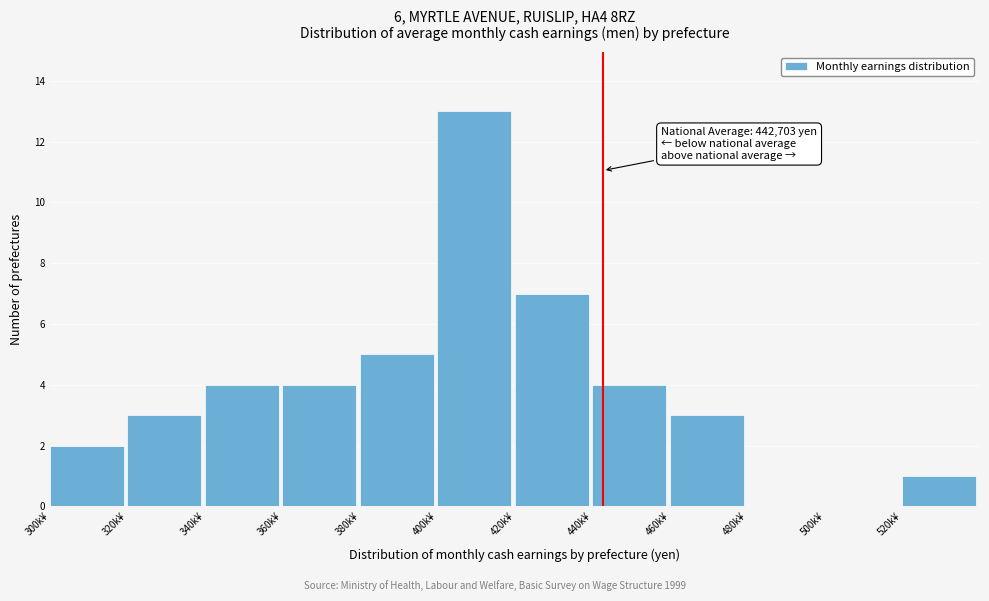

Reading right to left, what are all the values shown in this chart?

520k¥=1	500k¥=0	480k¥=0	460k¥=3	440k¥=4	420k¥=7	400k¥=13	380k¥=5	360k¥=4	340k¥=4	320k¥=3	300k¥=2